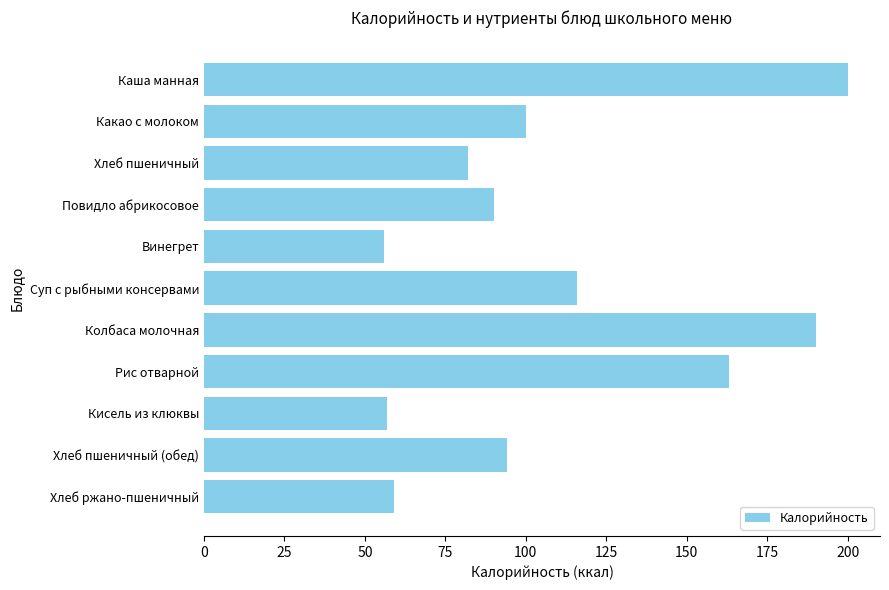

What is the change in value from Суп с рыбными консервами to Рис отварной?

+47